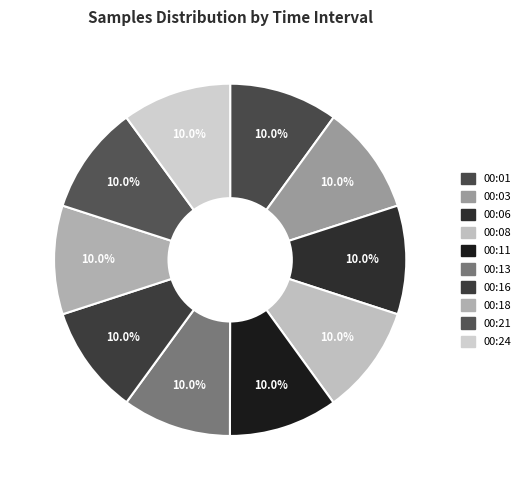

The 00:13 slice represents 10% of the pie. True or false?

True